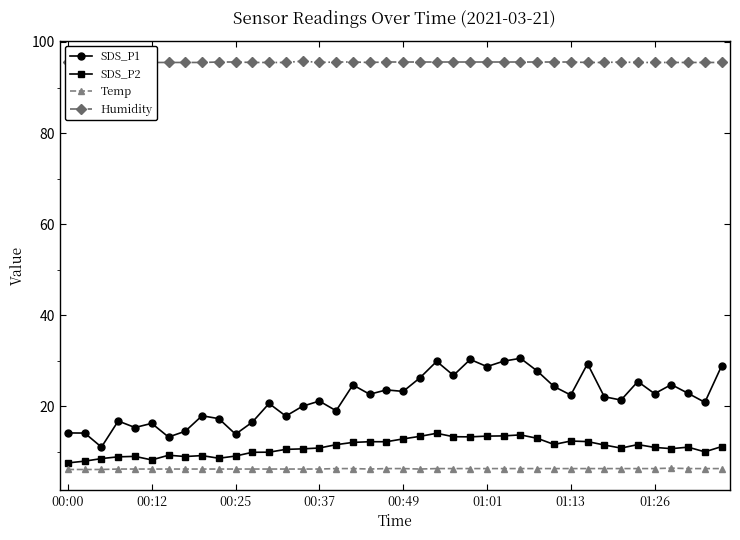

True or false: SDS_P2 has more than 1 interior local peaks.

True